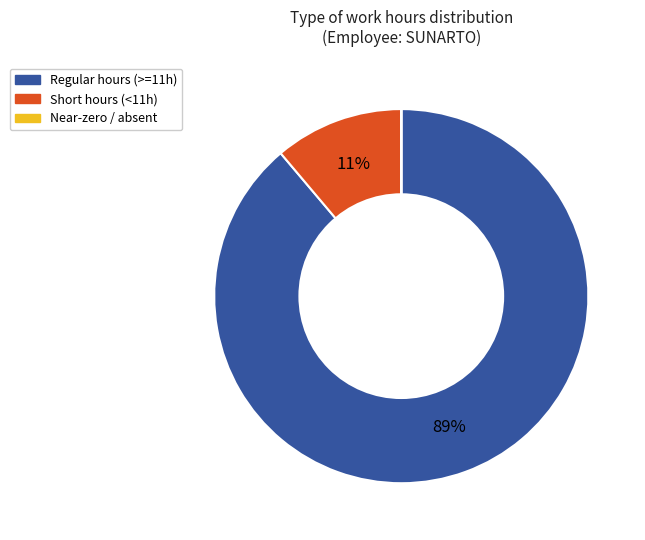

Does any single category account for the majority?

Yes